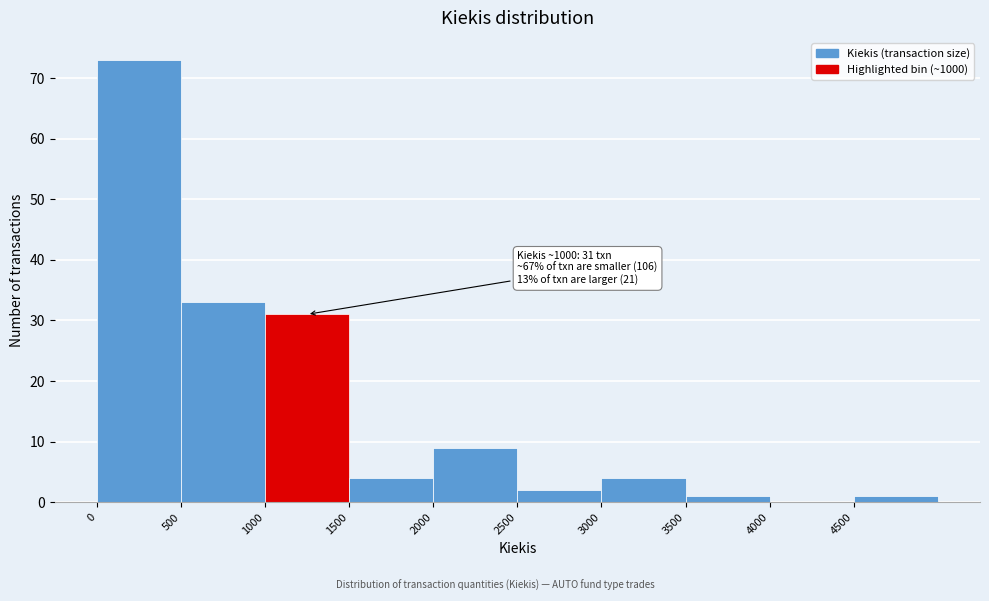

Over which range of the x-axis is the bar tallest?

0 to 500